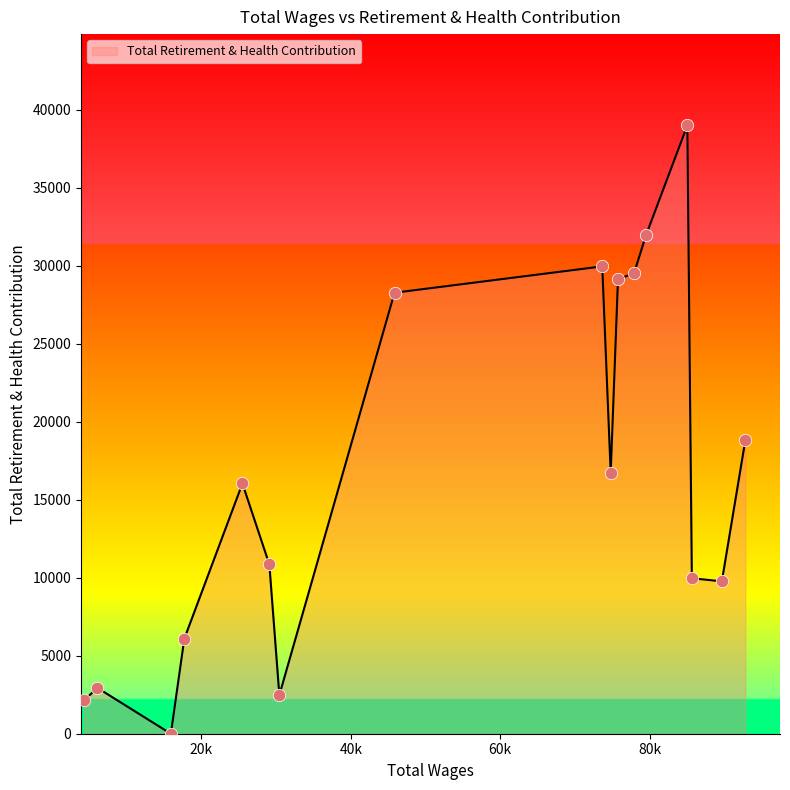

What is the maximum value shown in the chart?

39002